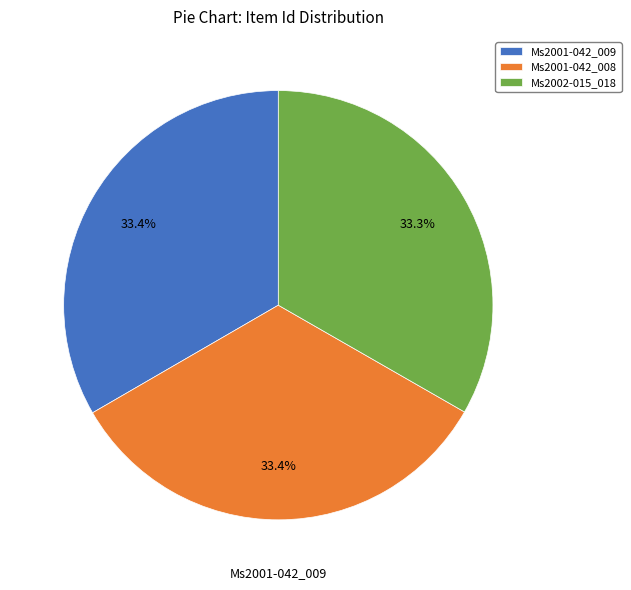

How much of the chart is everything except Ms2001-042_009?

66.6%